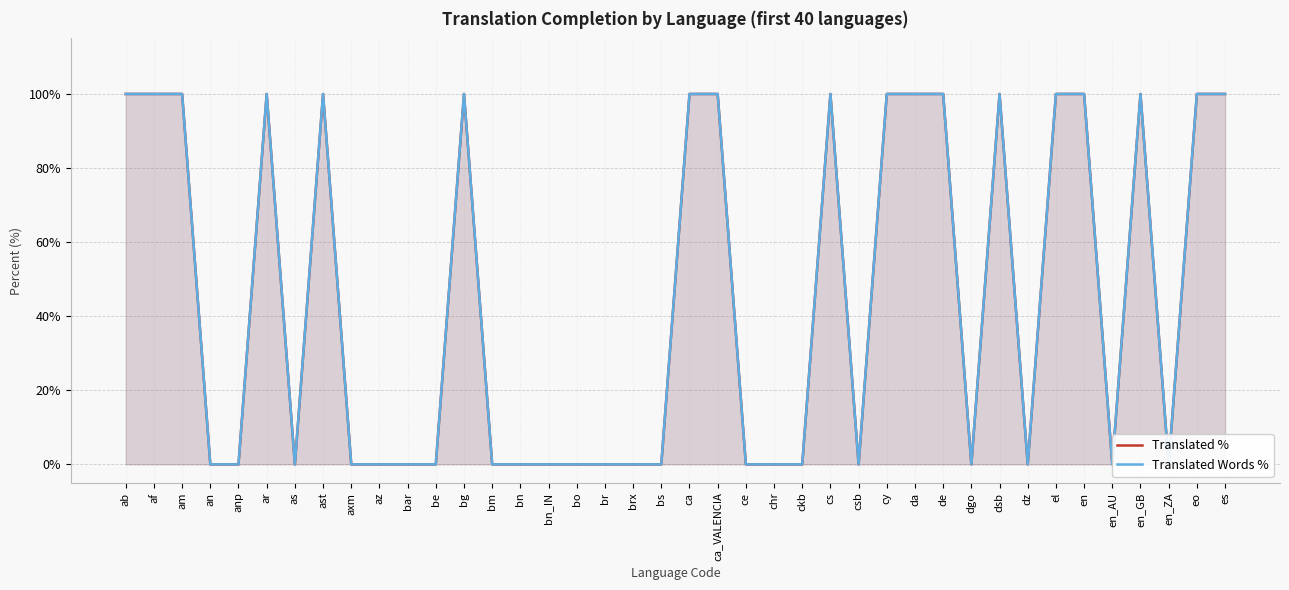

What position from the right is am?

38